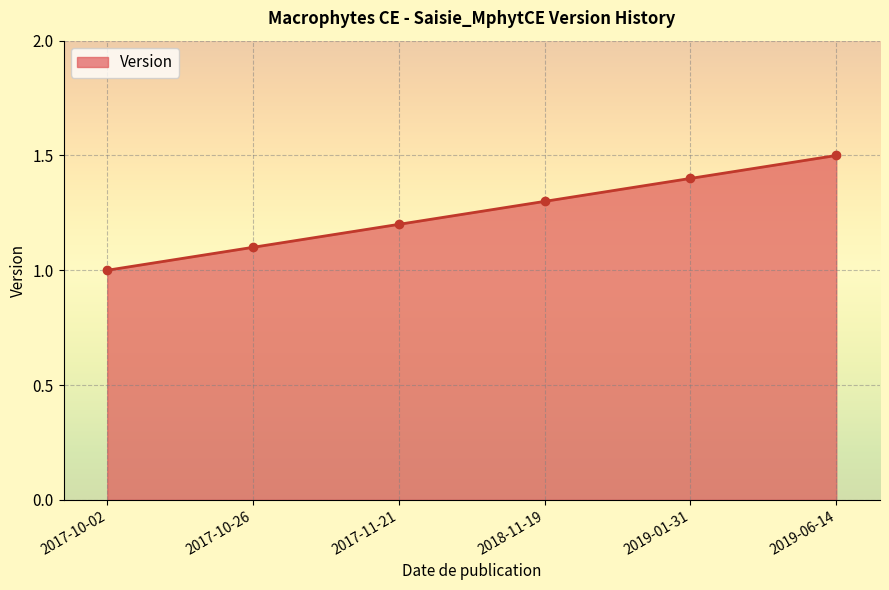

The chart shows a value of 1.3 at 2018-11-19. True or false?

True